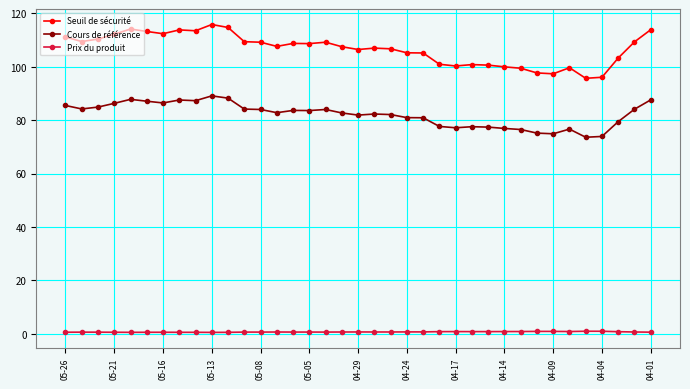

At how many categories does at least one series exceed 57?

37